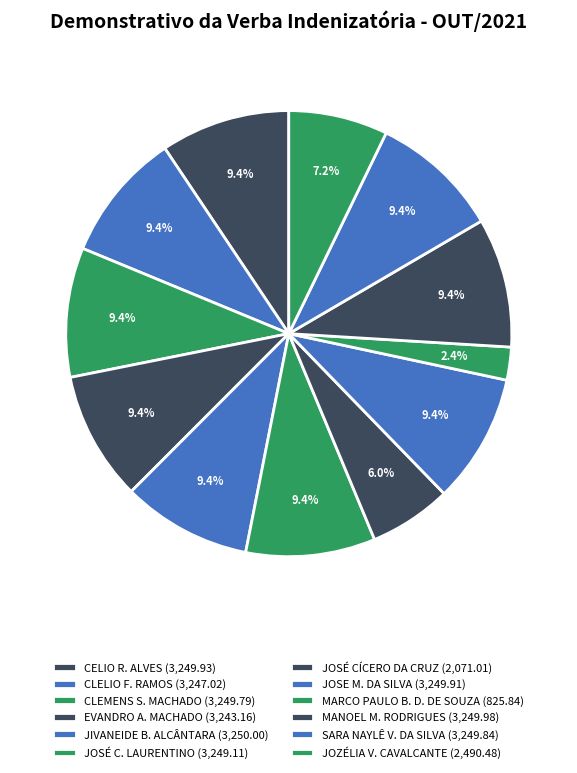

How many slices are in this pie chart?

12